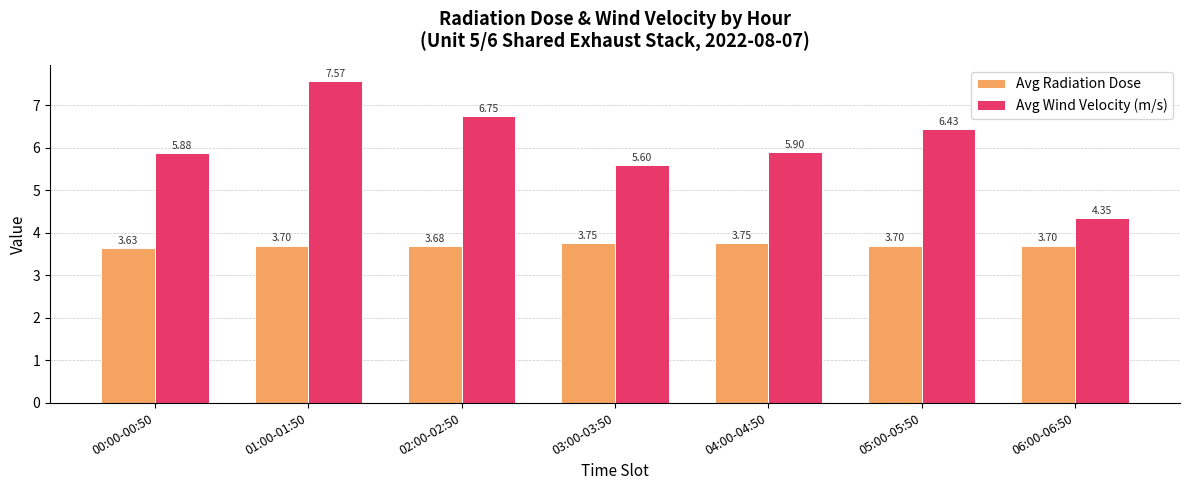

What is the difference between the second highest and second lowest values in the Avg Radiation Dose series?

0.1